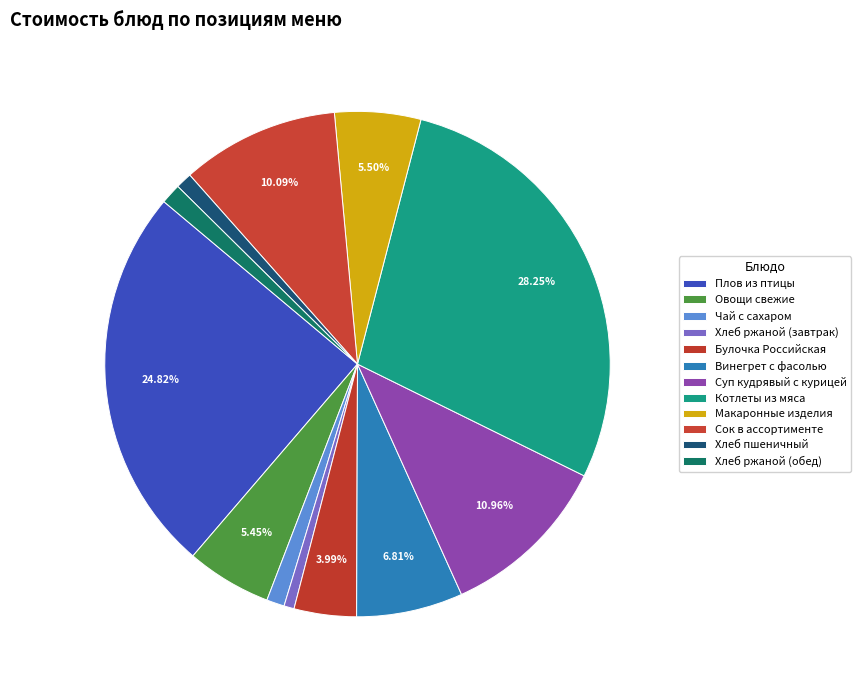

How many segments does this pie chart have?

12